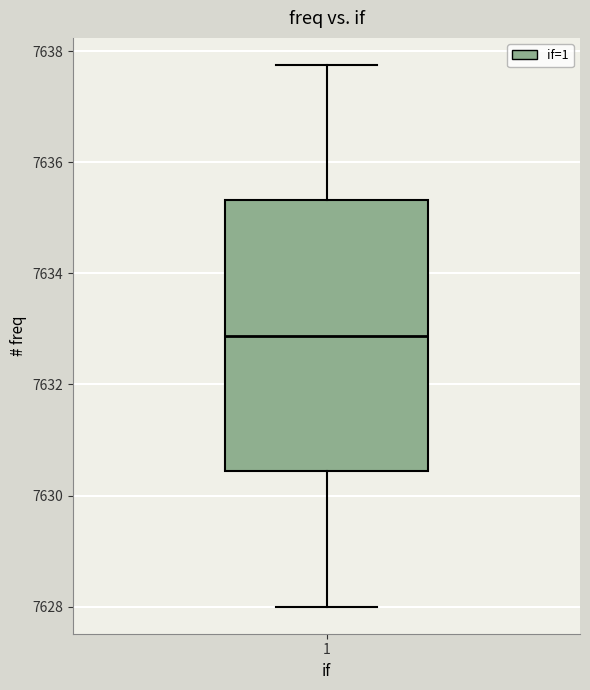

Where is the upper edge of the box at x = 1 on the y-axis? The values are not printed on the chart, so give them approximately, as read against the axis.

7635.4